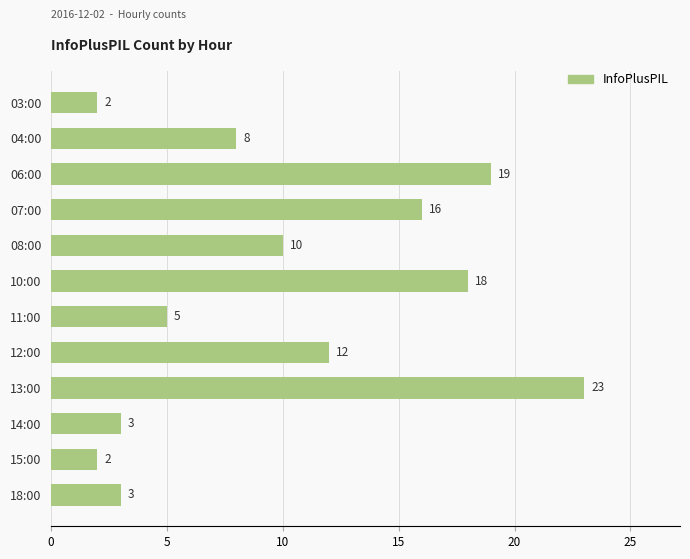

Reading bottom to top, extract all data points from this chart.

3	2	3	23	12	5	18	10	16	19	8	2